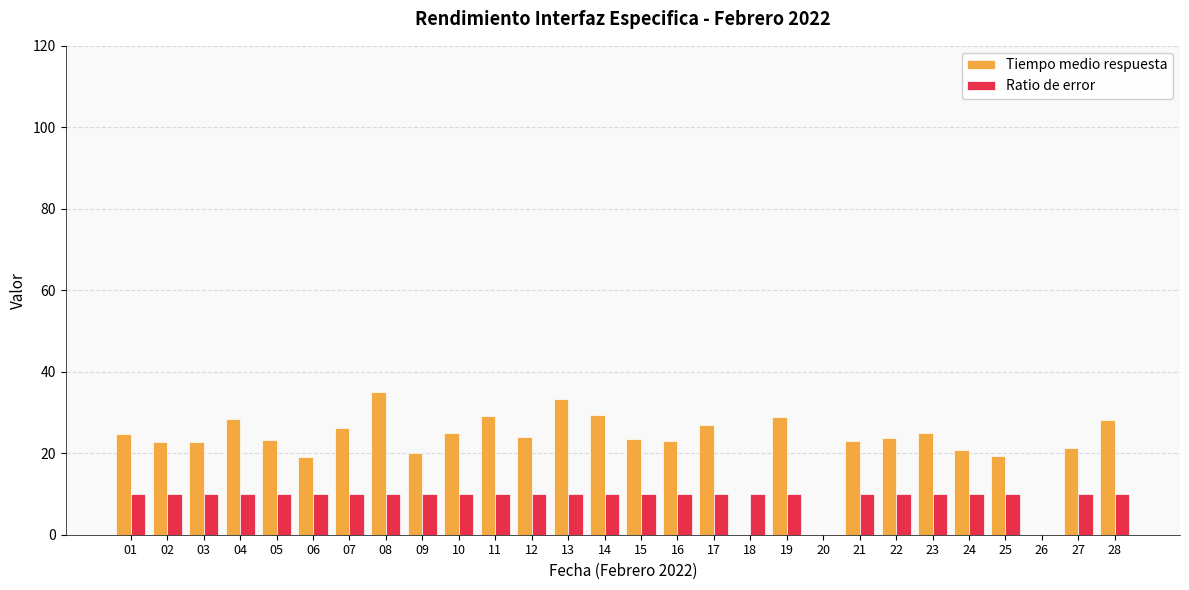

What is the difference between the Tiempo medio respuesta values at 13 and 19?

4.4